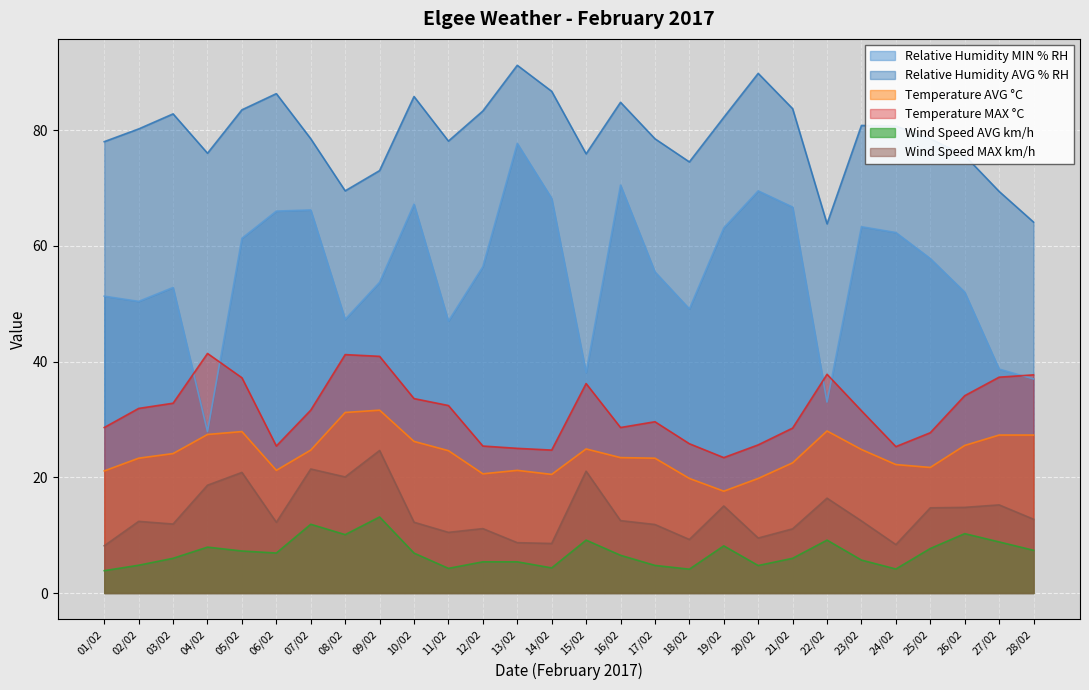

How many lines are shown in the chart?

6